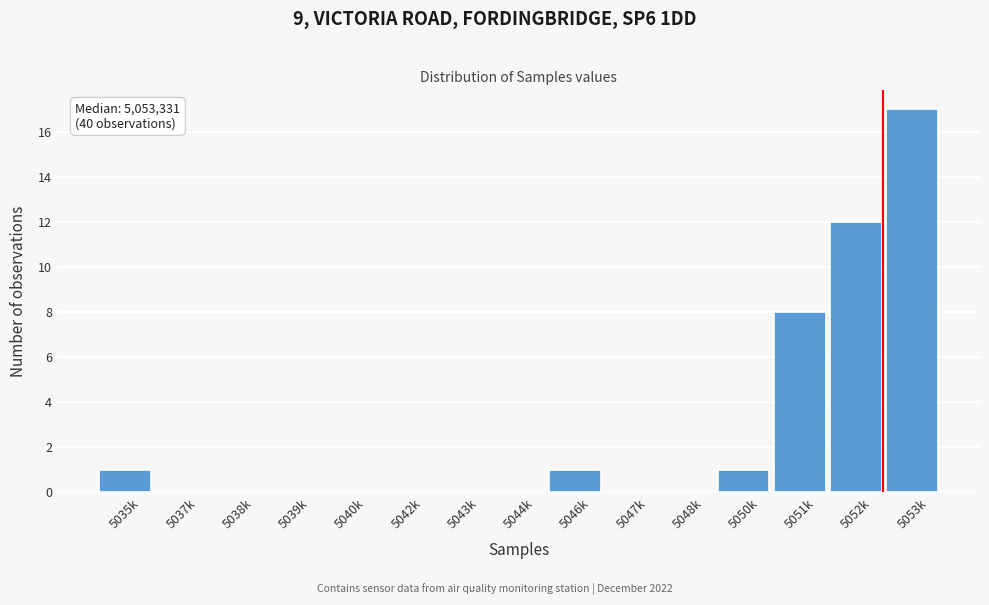

Reading left to right, extract all data points from this chart.

5035k=1	5037k=0	5038k=0	5039k=0	5040k=0	5042k=0	5043k=0	5044k=0	5046k=1	5047k=0	5048k=0	5050k=1	5051k=8	5052k=12	5053k=17